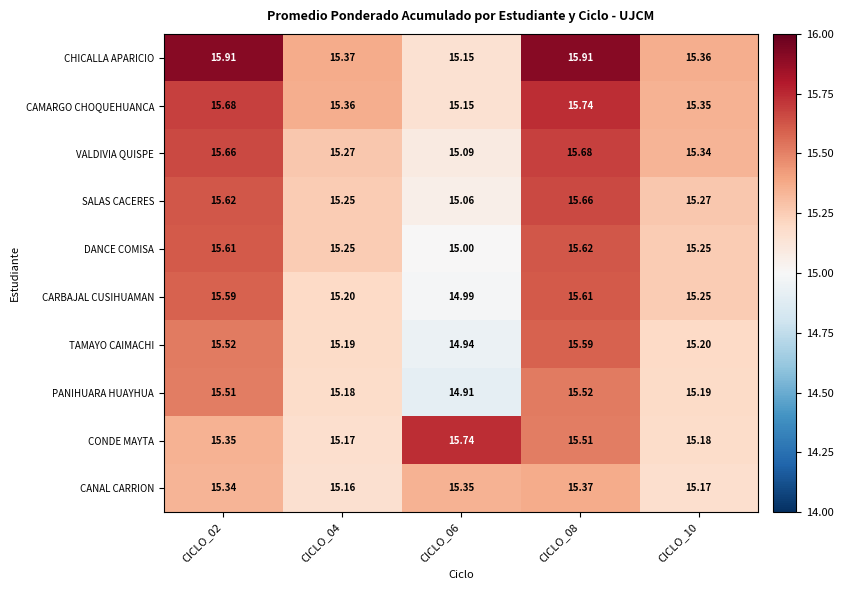

What is the maximum value shown in the chart?

15.9